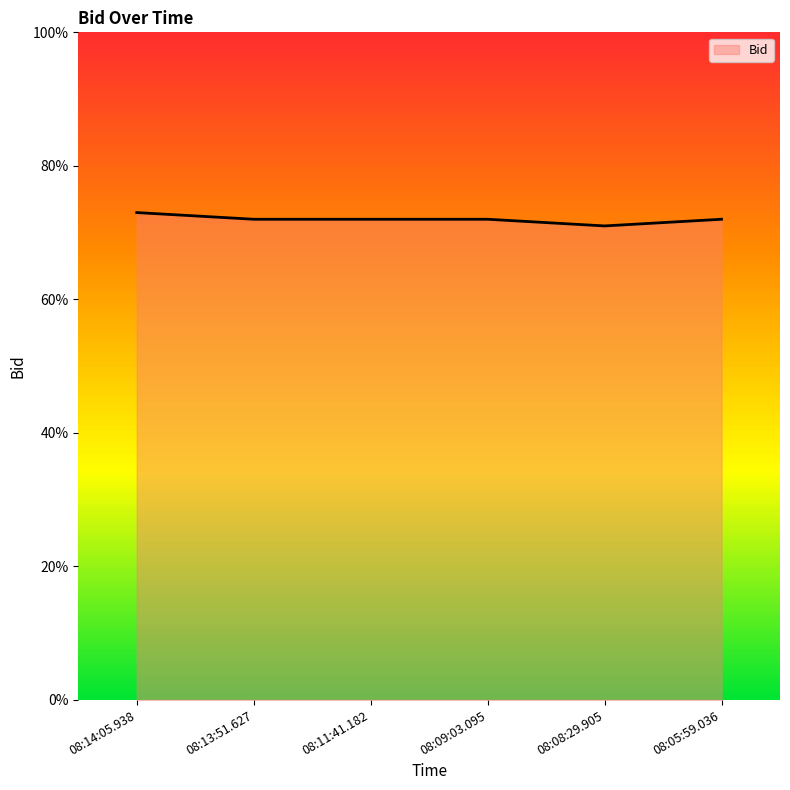

Rank the categories by value from highest to lowest.

08:14:05.938, 08:13:51.627, 08:11:41.182, 08:09:03.095, 08:05:59.036, 08:08:29.905